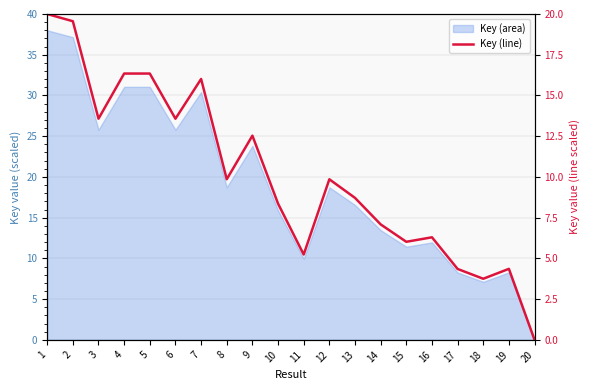

At which label is the value closest to 10?

8